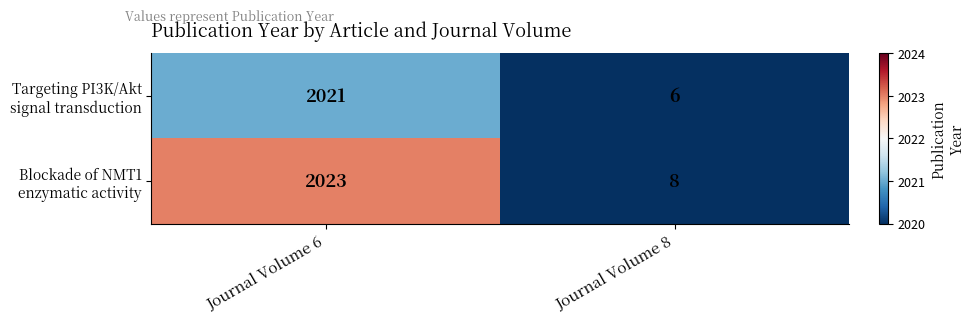

What is the maximum value shown in the chart?

2023